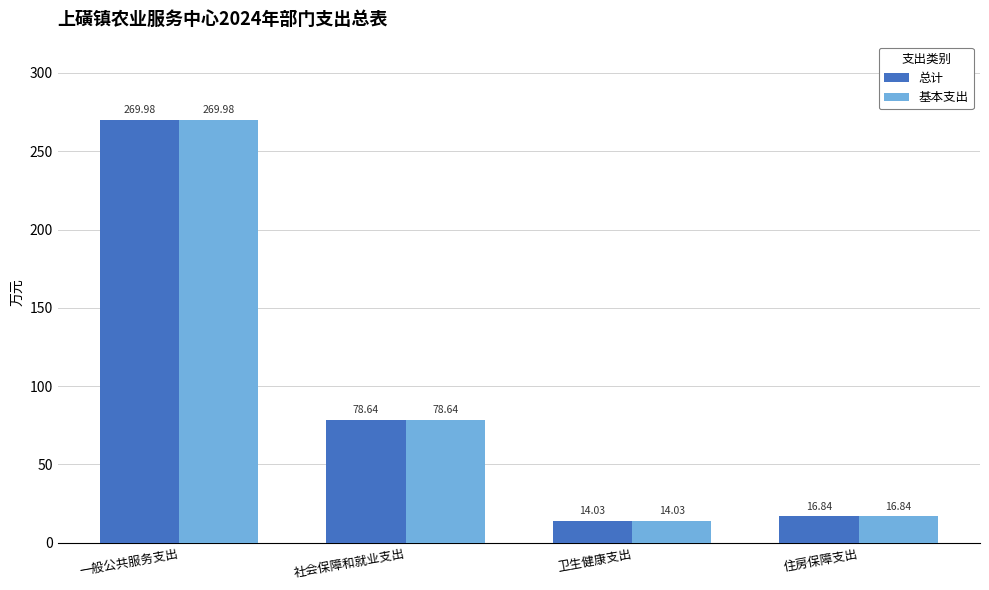

What are all the series names shown in the legend?

总计, 基本支出